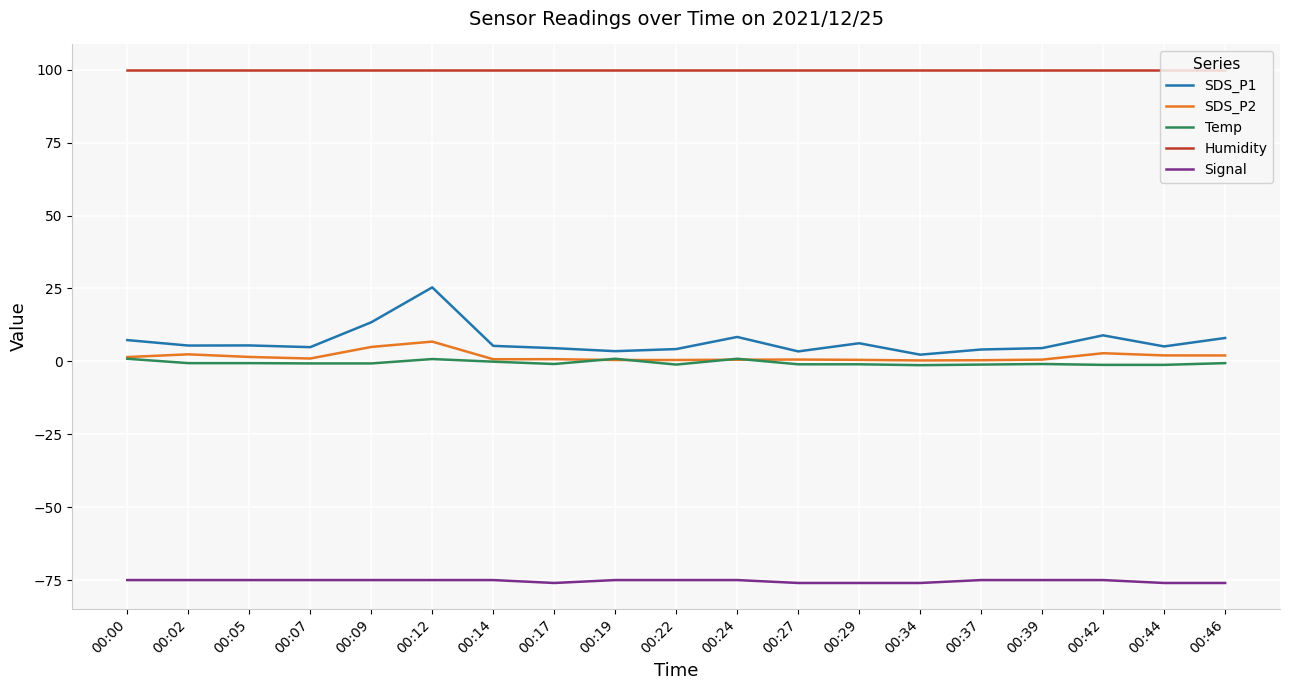

Which series has the largest range (max minus min)?

SDS_P1